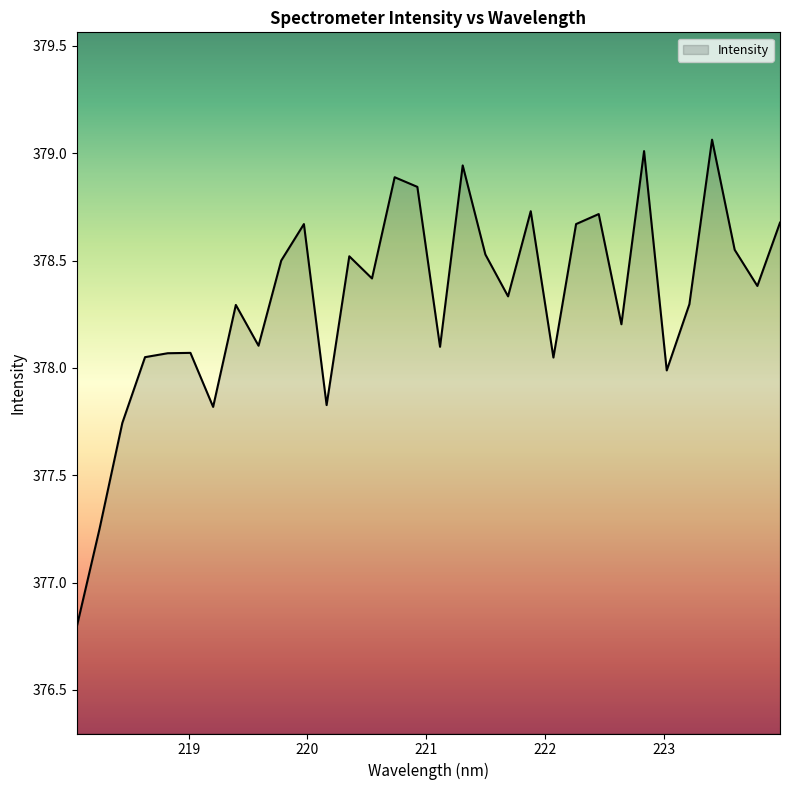

Does the chart have visible grid lines?

No